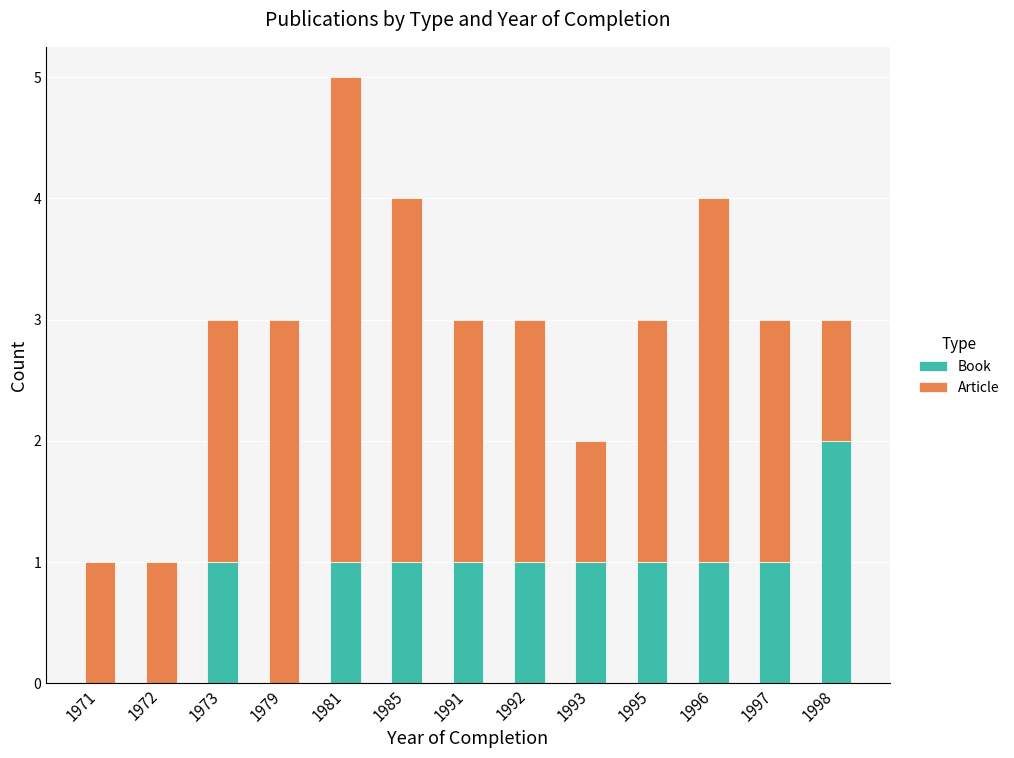

What are all the series names shown in the legend?

Book, Article